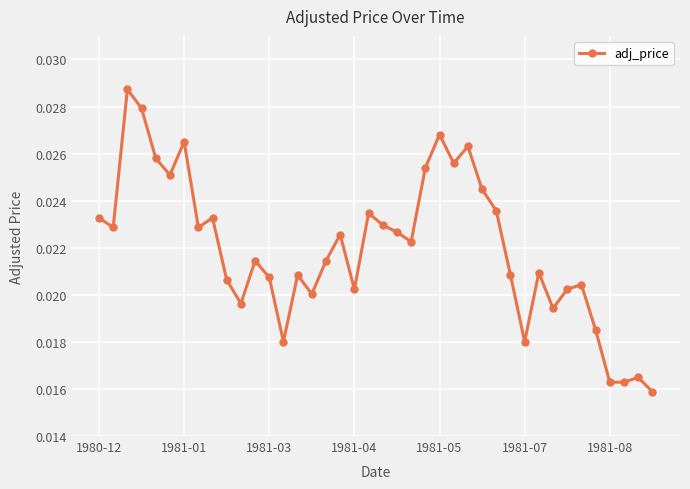

Count the values in the range 0 to 1.

40